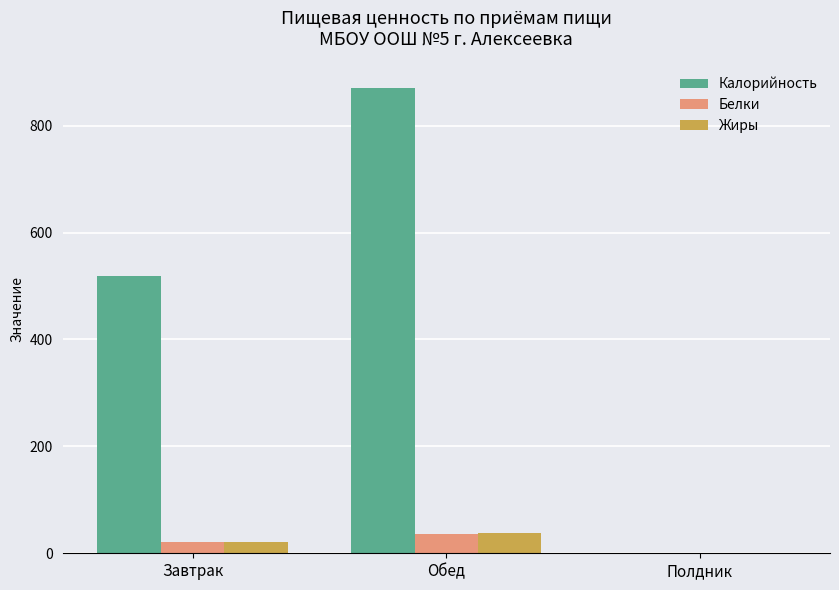

Which category has the highest value across all series?

Обед